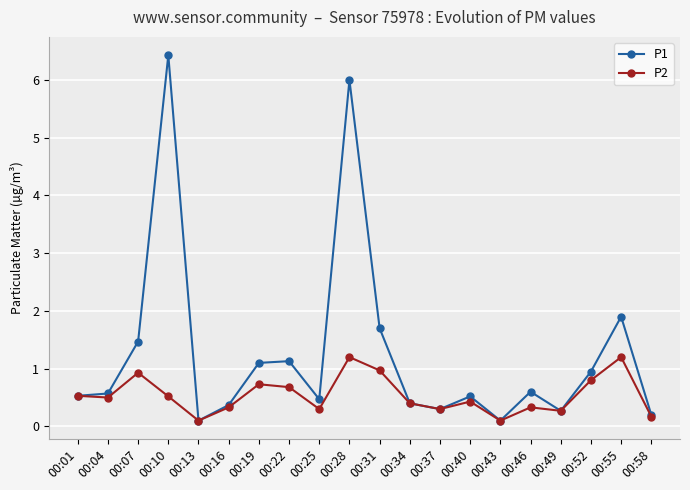

What is the approximate value of P2 at 00:43?

0.1